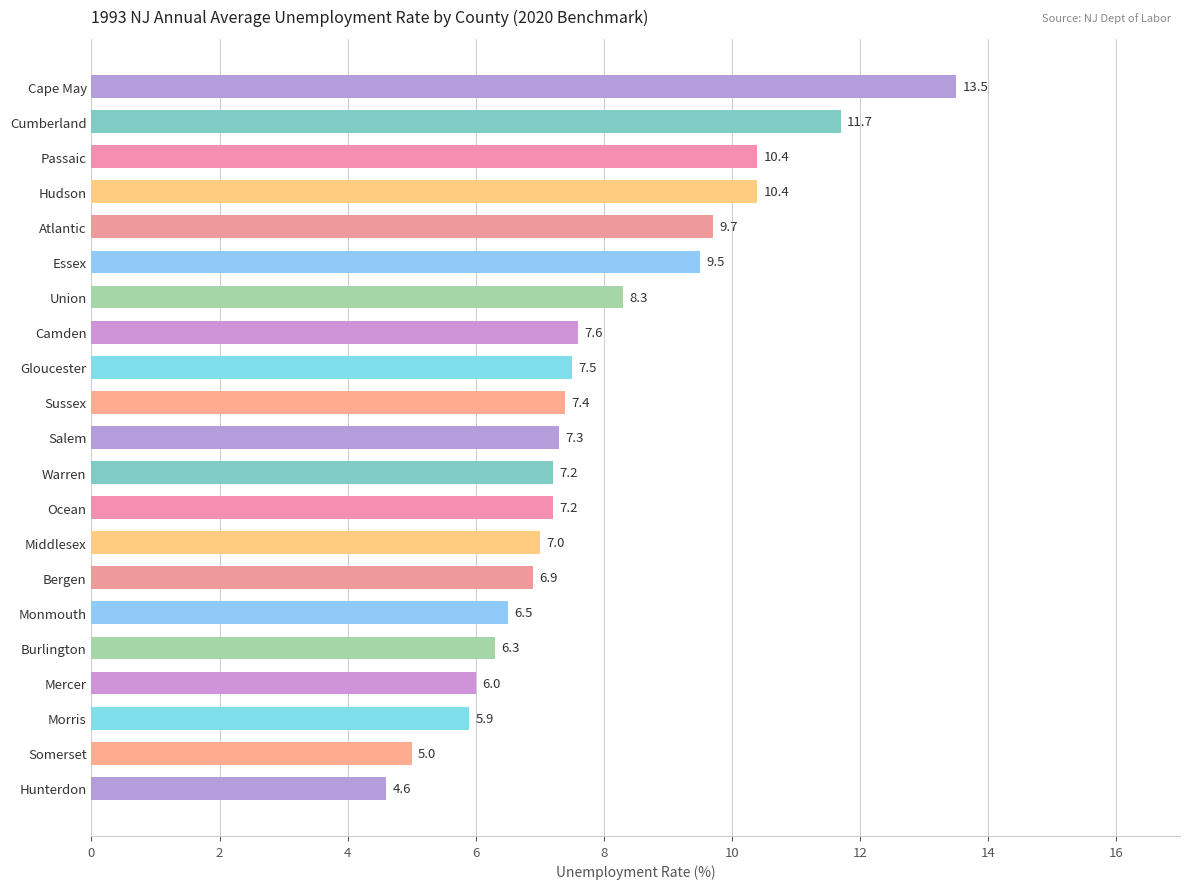

Which label corresponds to the largest value in the chart?

Cape May